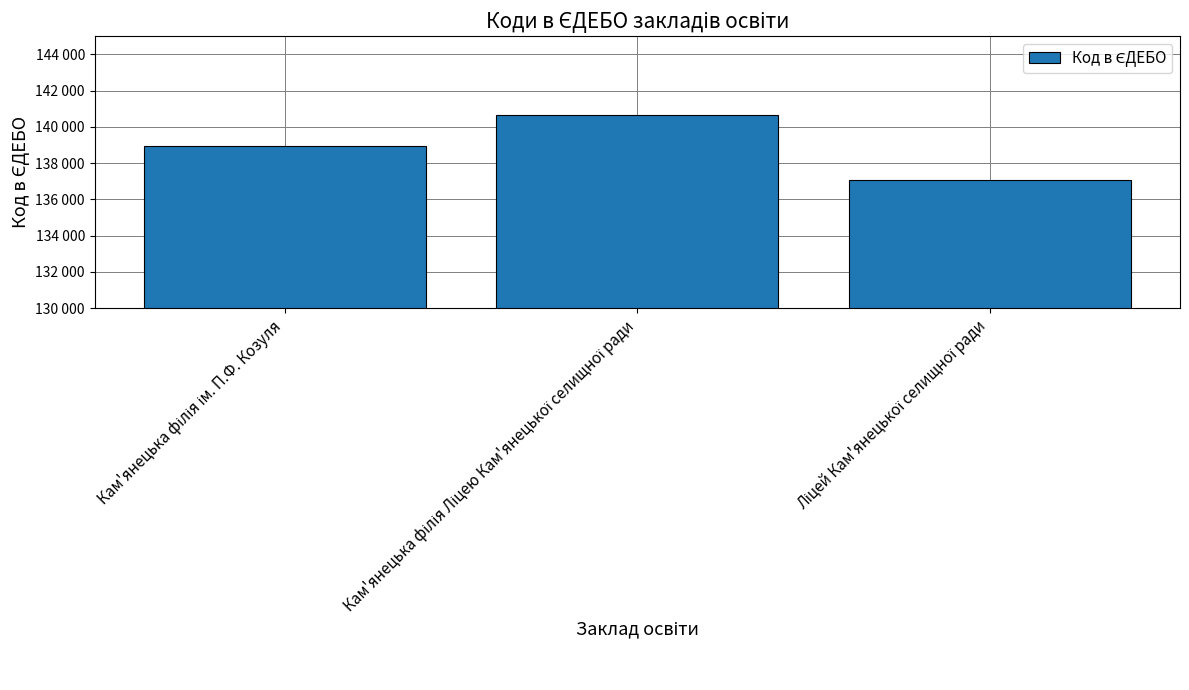

What is the sum of the values at Ліцей Кам'янецької селищної ради and Кам'янецька філія Ліцею Кам'янецької селищної ради?

277758